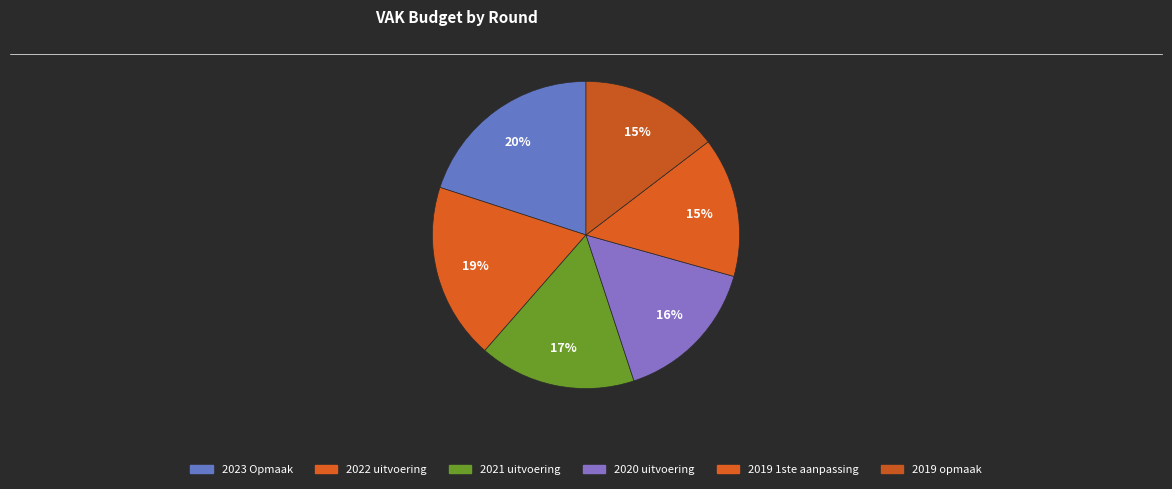

The 2019 opmaak slice represents 20% of the pie. True or false?

False